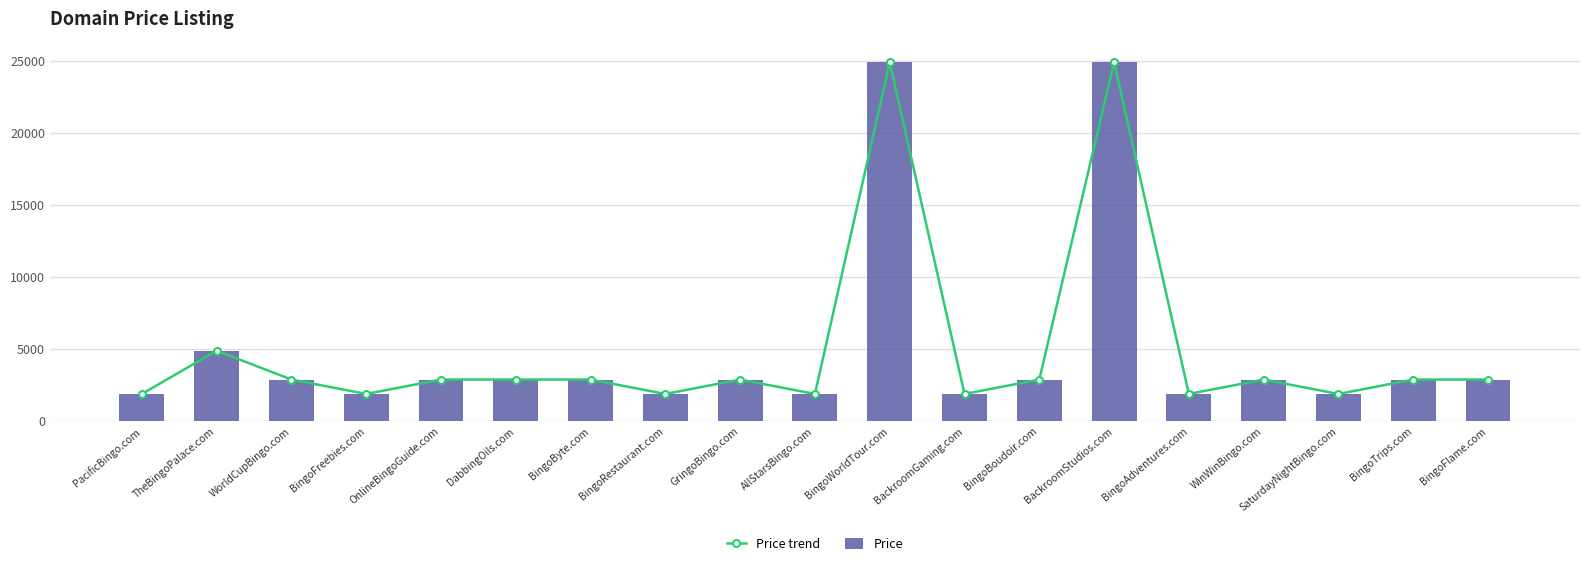

Reading right to left, list all the values displayed in this chart.

Price trend: BingoFlame.com=2888	BingoTrips.com=2888	SaturdayNightBingo.com=1888	WinWinBingo.com=2888	BingoAdventures.com=1888	BackroomStudios.com=24888	BingoBoudoir.com=2888	BackroomGaming.com=1888	BingoWorldTour.com=24888	AllStarsBingo.com=1888	GringoBingo.com=2888	BingoRestaurant.com=1888	BingoByte.com=2888	DabbingOils.com=2888	OnlineBingoGuide.com=2888	BingoFreebies.com=1888	WorldCupBingo.com=2888	TheBingoPalace.com=4888	PacificBingo.com=1888
Price: BingoFlame.com=2888	BingoTrips.com=2888	SaturdayNightBingo.com=1888	WinWinBingo.com=2888	BingoAdventures.com=1888	BackroomStudios.com=24888	BingoBoudoir.com=2888	BackroomGaming.com=1888	BingoWorldTour.com=24888	AllStarsBingo.com=1888	GringoBingo.com=2888	BingoRestaurant.com=1888	BingoByte.com=2888	DabbingOils.com=2888	OnlineBingoGuide.com=2888	BingoFreebies.com=1888	WorldCupBingo.com=2888	TheBingoPalace.com=4888	PacificBingo.com=1888